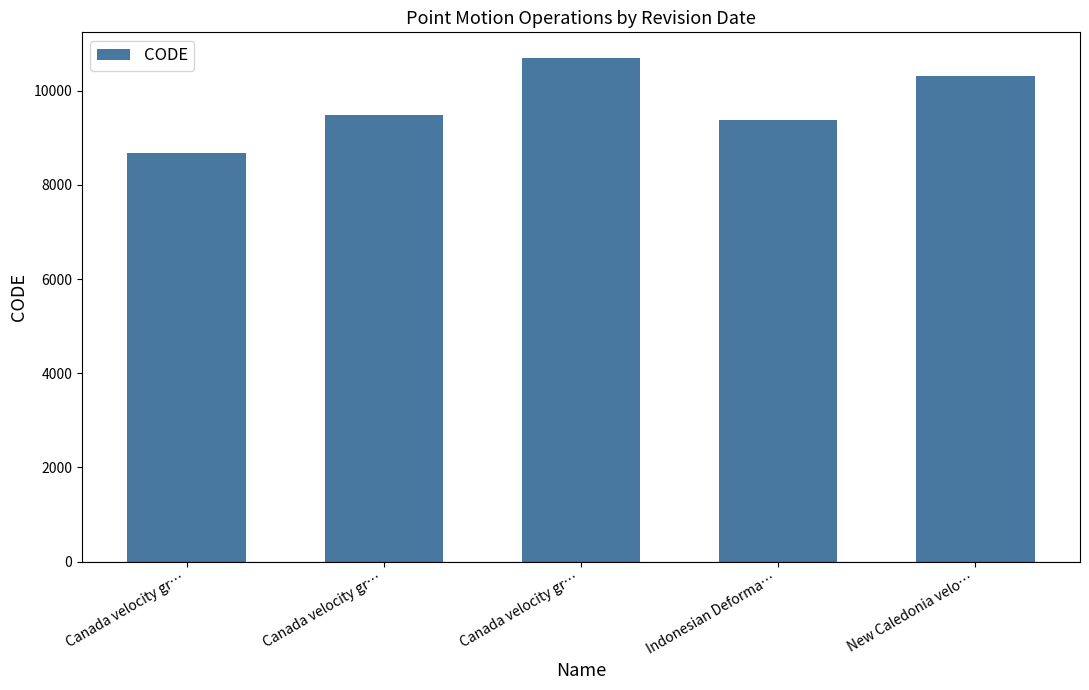

What is the difference between the second highest and minimum values?

1647